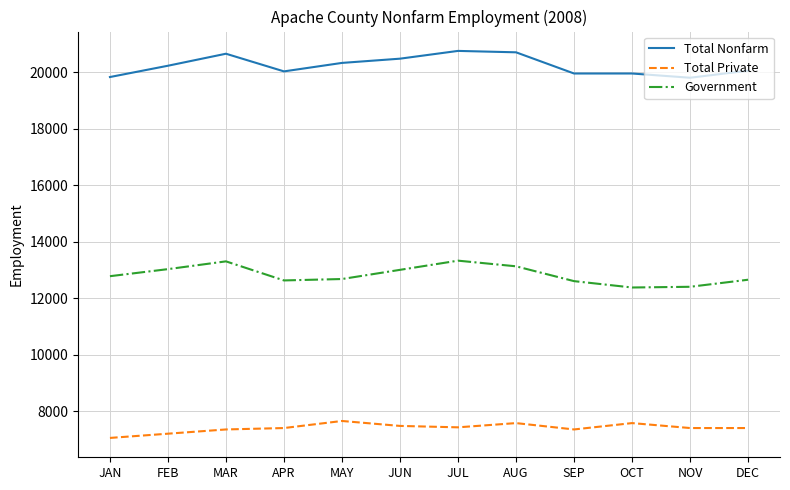

Where is the first local maximum for Total Nonfarm?

MAR